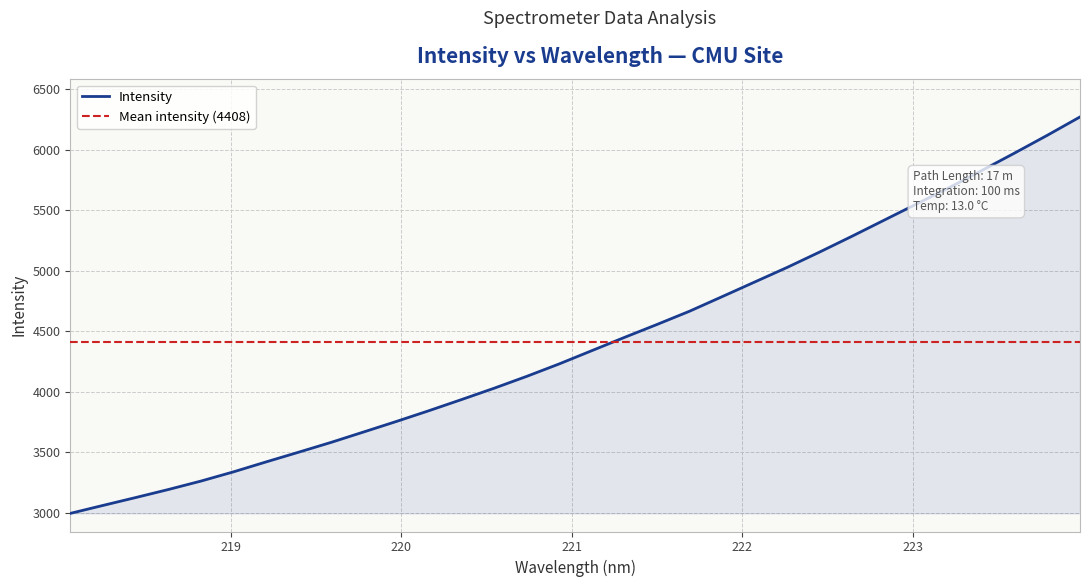

What is the difference between the values at 221.4993 and 219.3979?

1055.5